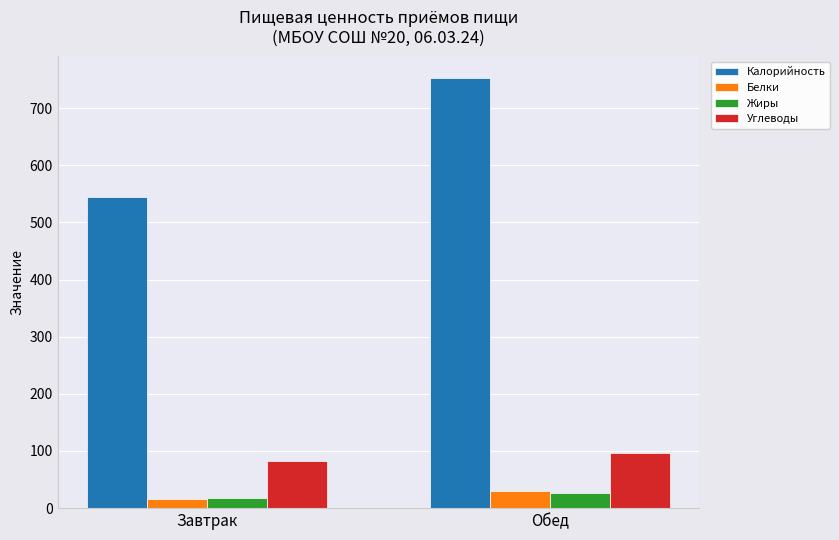

Reading right to left, extract all data points from this chart.

Калорийность: Обед=752.6	Завтрак=545.2
Белки: Обед=29.8	Завтрак=15.7
Жиры: Обед=27.2	Завтрак=17.0
Углеводы: Обед=97.0	Завтрак=82.5